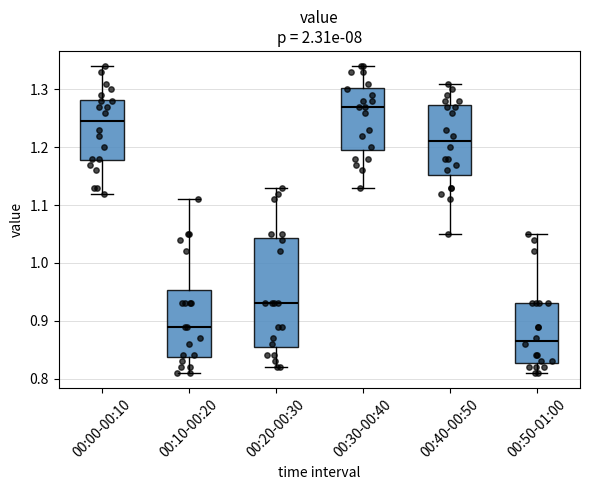

Where does the median line of the box for 00:10-00:20 sit on the y-axis? The values are not printed on the chart, so give them approximately, as read against the axis.

0.89